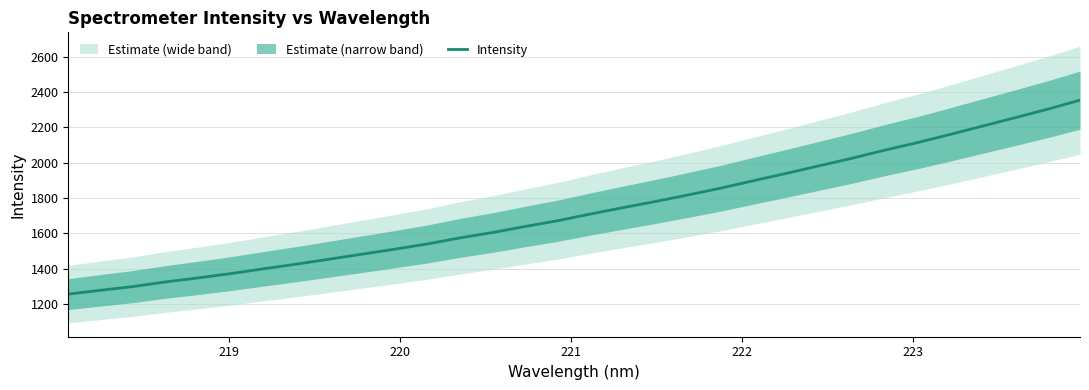

What is the difference between the second highest and minimum values?

1048.3